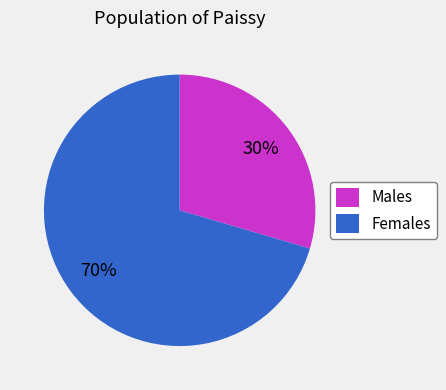

Between Females and Males, which is larger?

Females